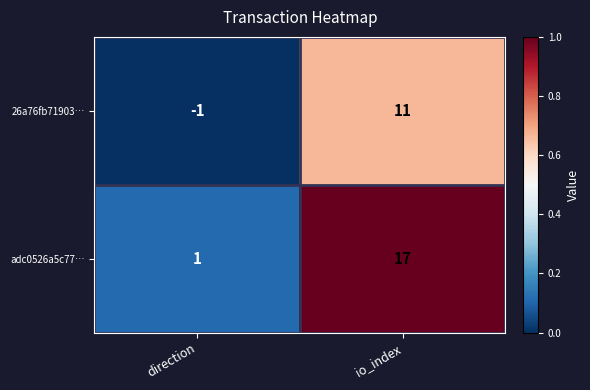

How many categories are shown in the chart?

2